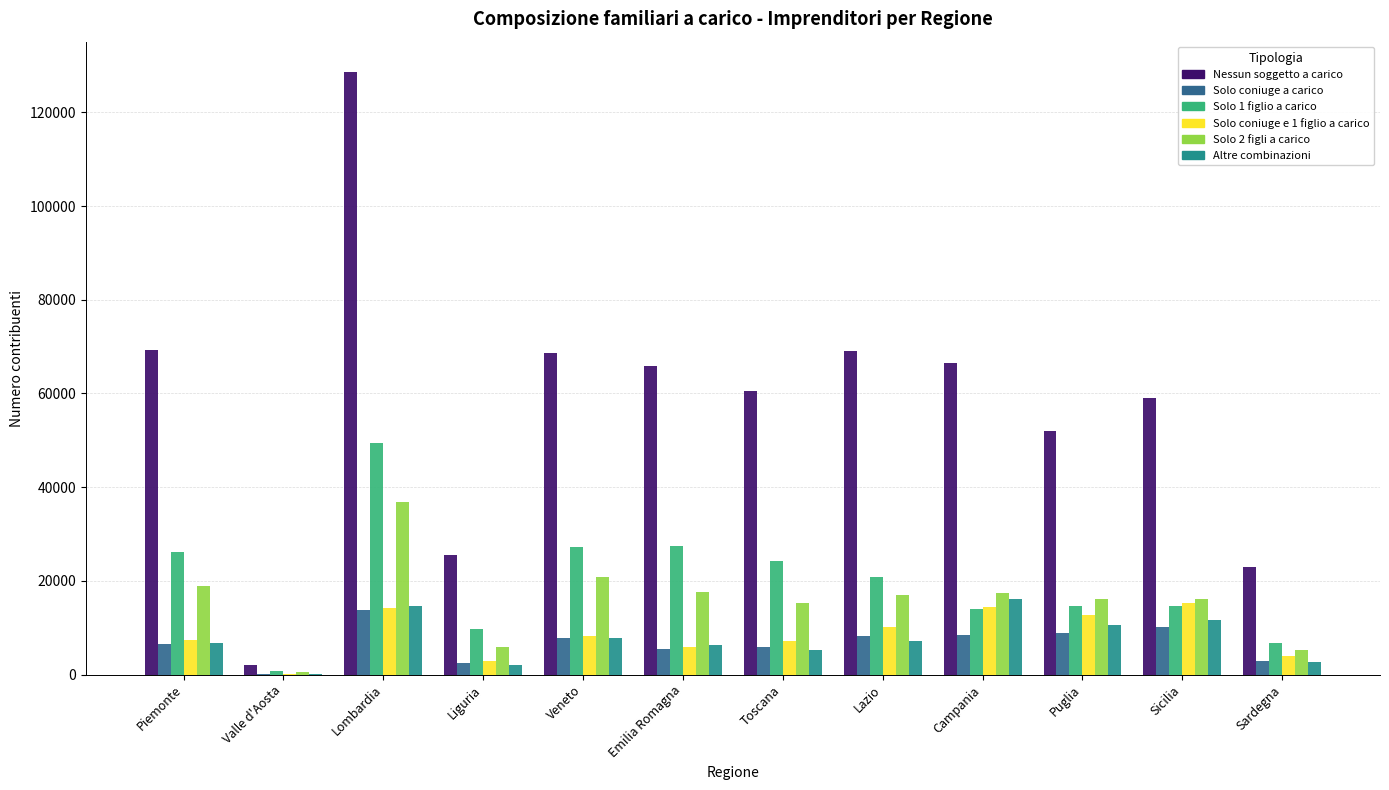

Between Veneto and Emilia Romagna, which series saw the biggest shift?

Solo 2 figli a carico